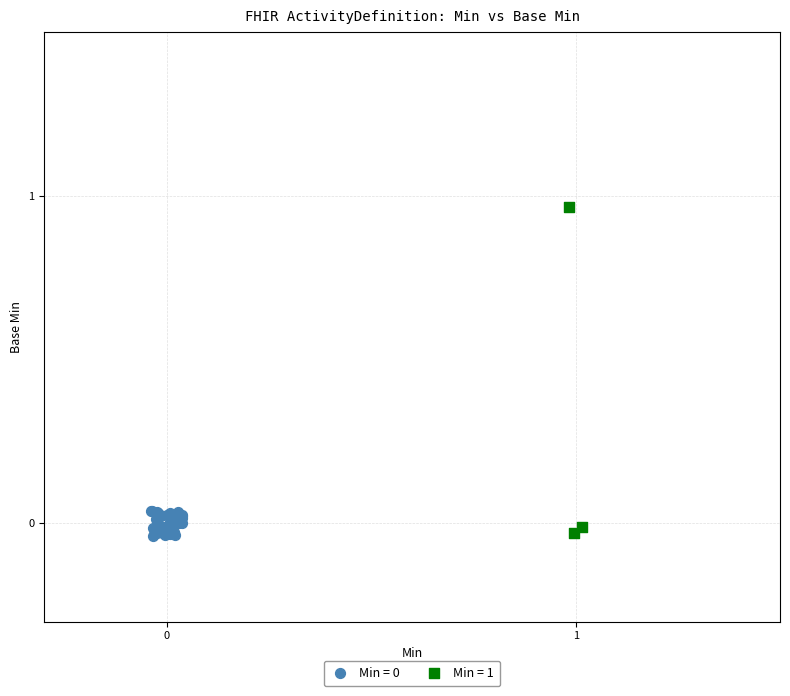

Which series has the widest spread of Y values?

Min = 1